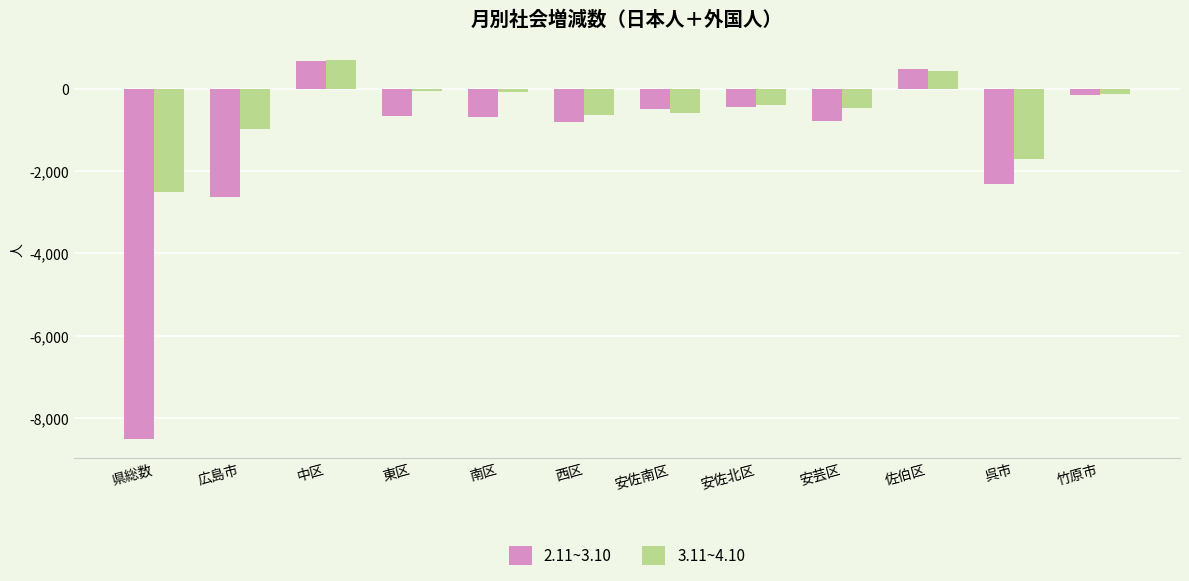

What is the spread (max minus min) of values at 安芸区?

318